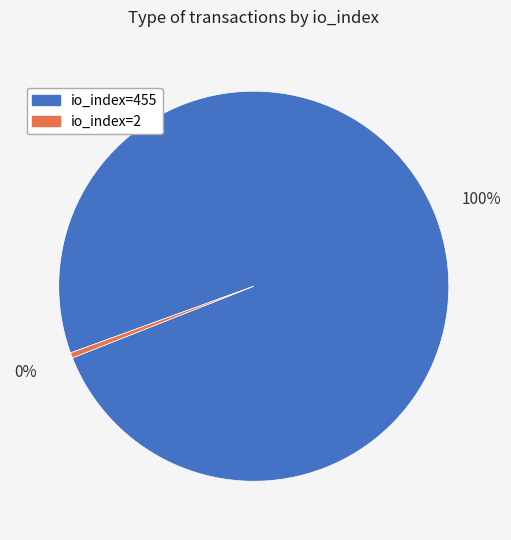

Rank the categories by value from highest to lowest.

io_index=455, io_index=2